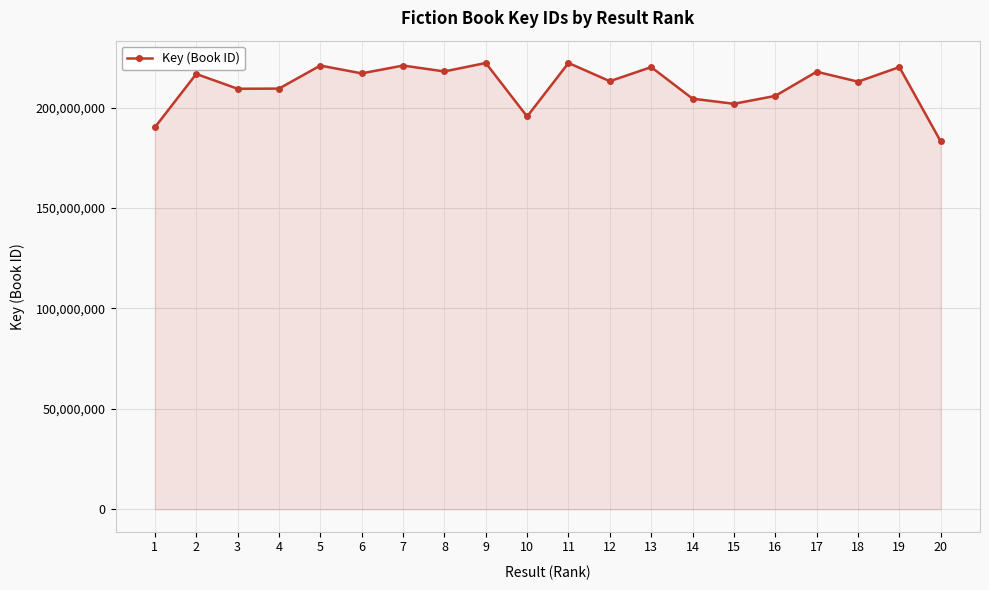

What is the value of the 13th point from the left?

220152547